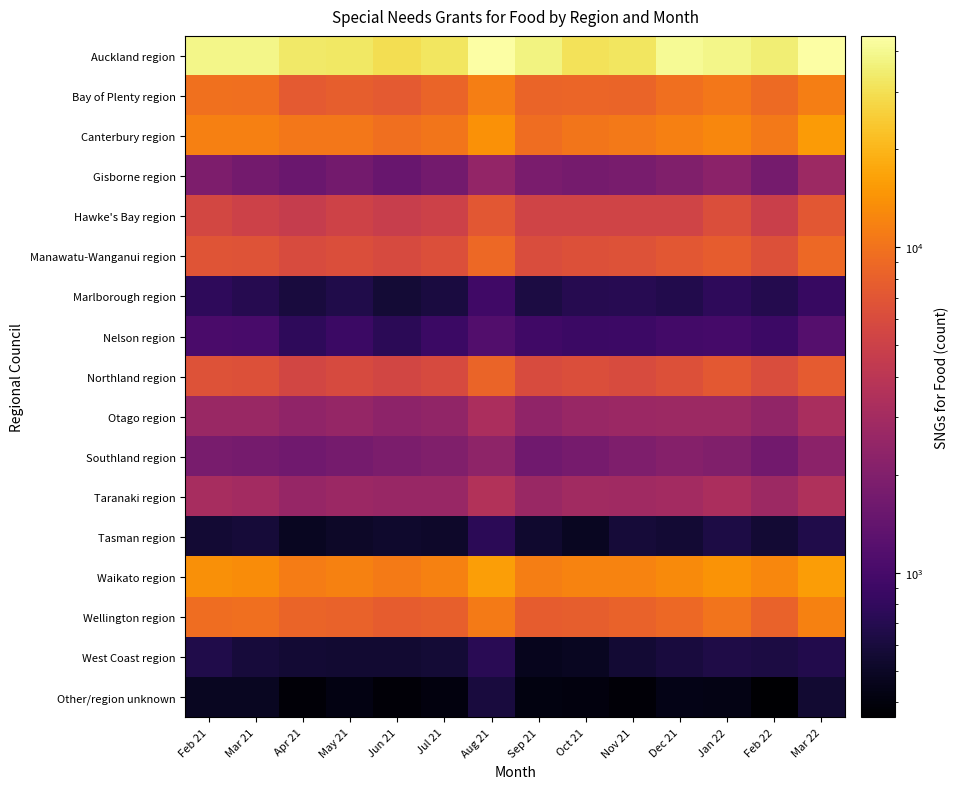

Which series has the largest total across all categories?

Auckland region